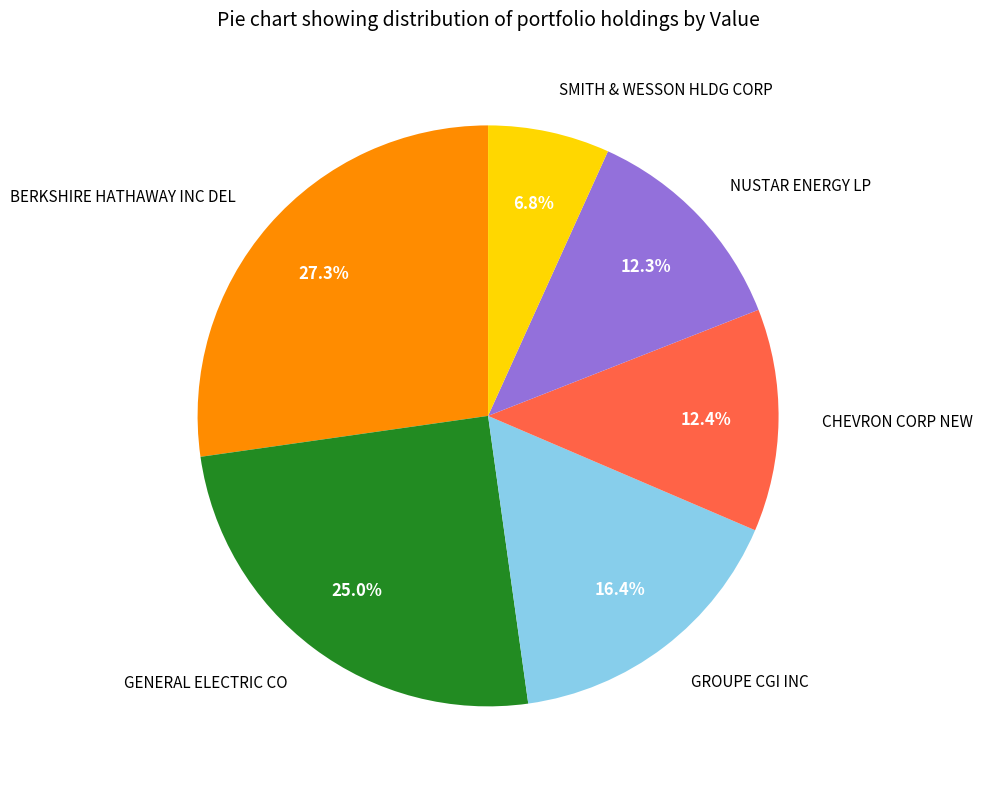

Is there a majority slice in this chart?

No